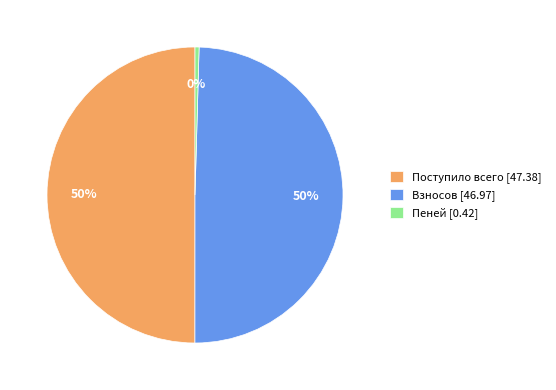

To the nearest percent, what is the combined percentage of Пеней [0.42] and Взносов [46.97]?

50%